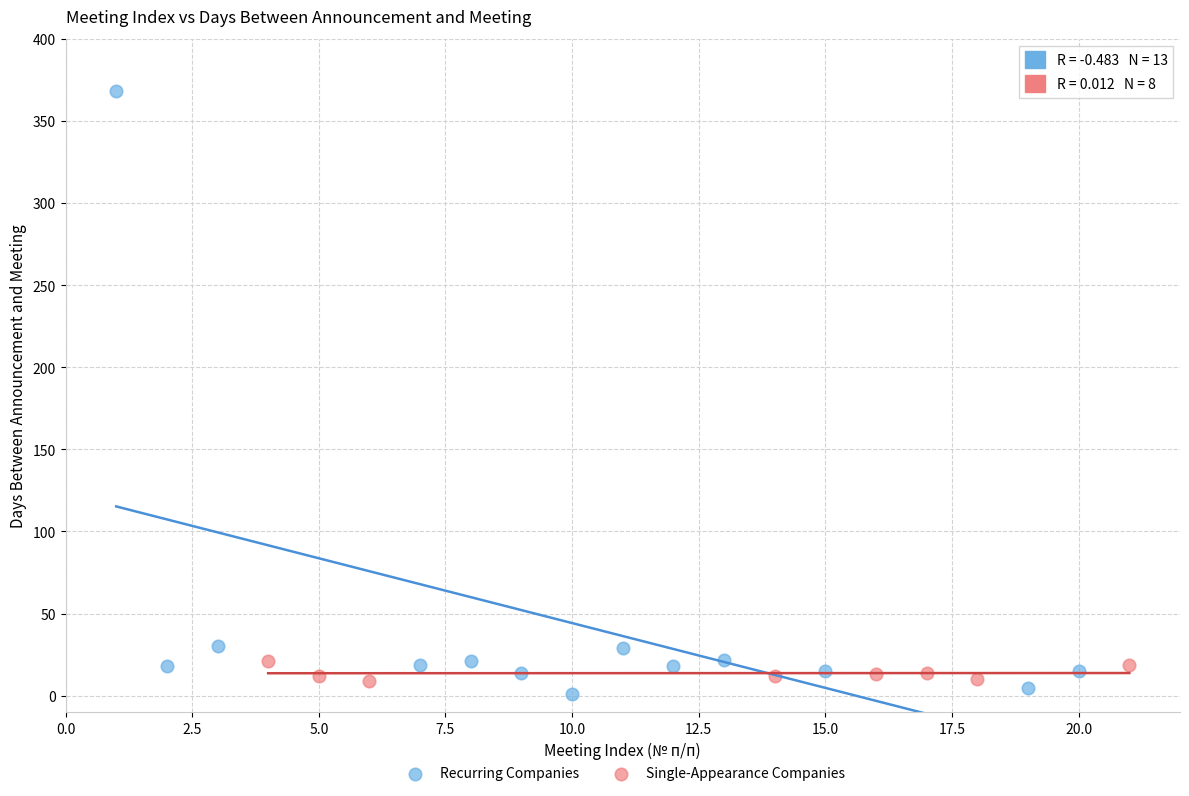

Which series reaches the maximum Y coordinate?

Recurring Companies